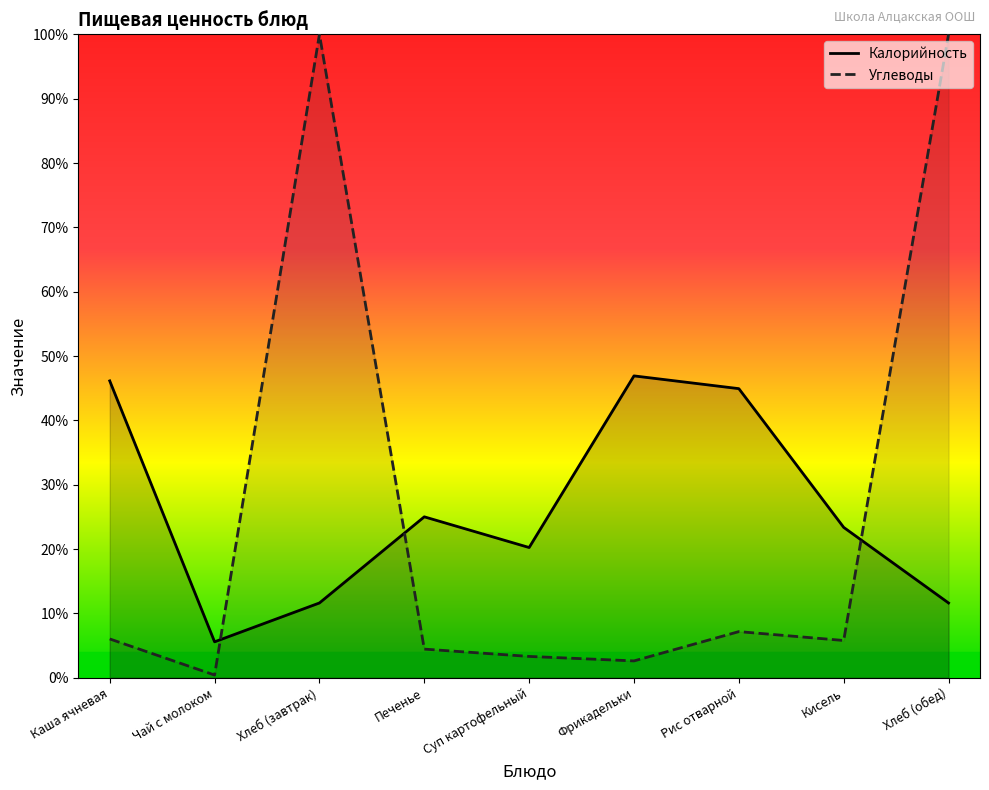

At how many categories does at least one series exceed 9?

9